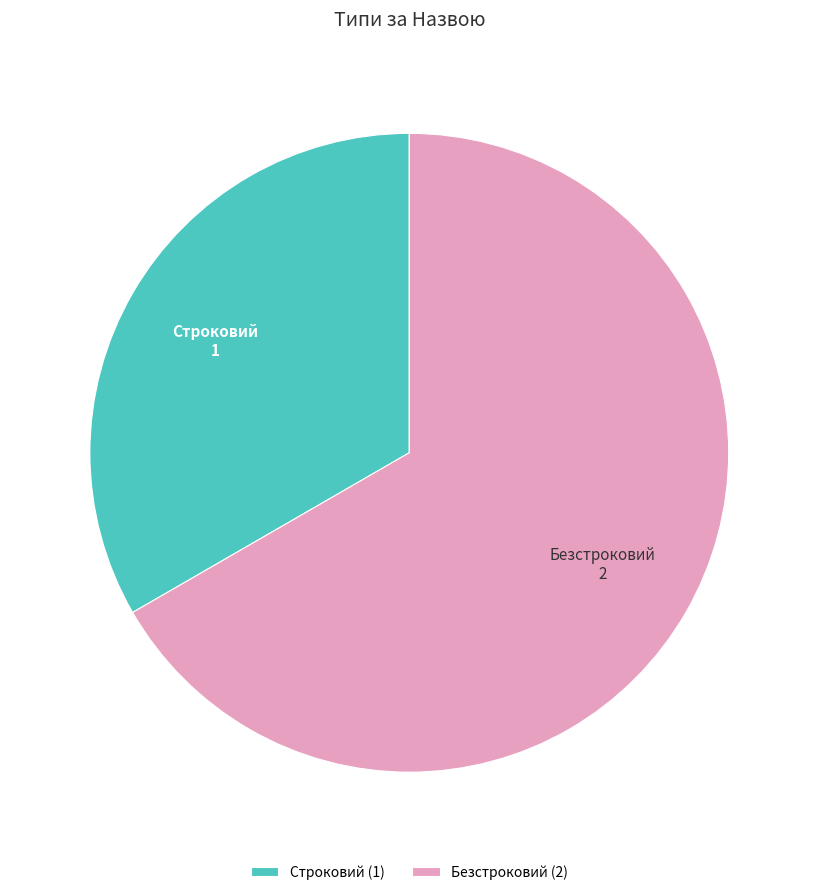

Does Строковий represent more than half of the total?

No